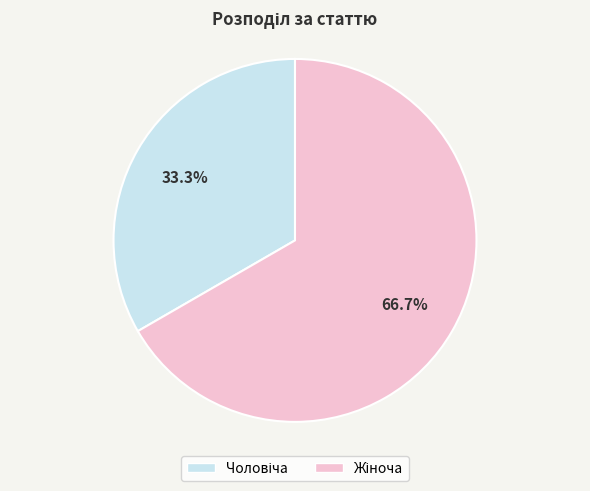

Is there any slice that represents more than half of the pie?

Yes